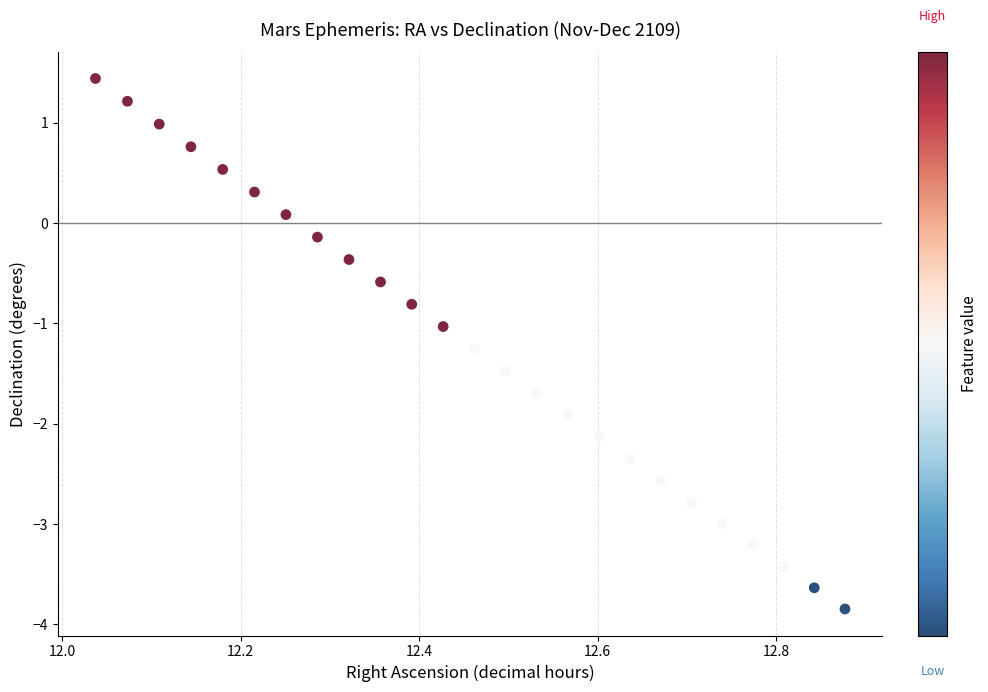

What is the range of Y values (max minus min)?

5.3